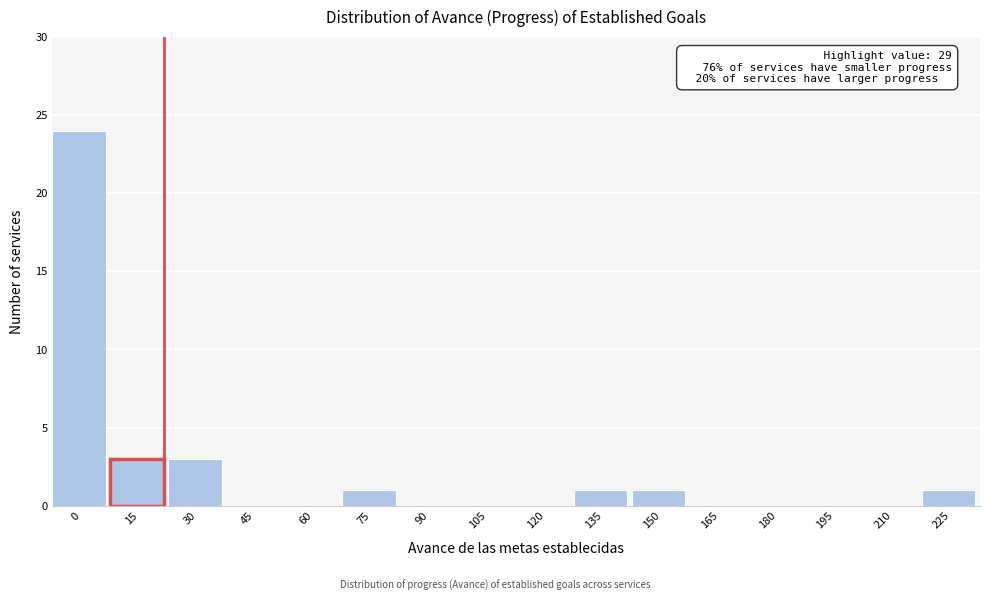

Reading right to left, what are all the values shown in this chart?

225=1	210=0	195=0	180=0	165=0	150=1	135=1	120=0	105=0	90=0	75=1	60=0	45=0	30=3	15=3	0=24